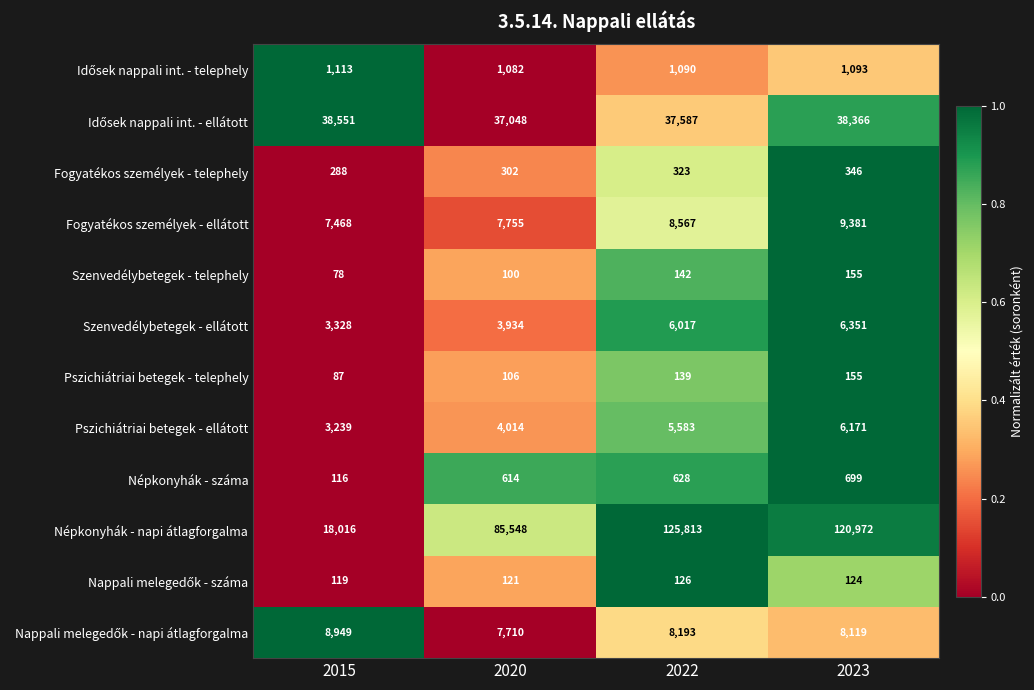

Which series has the largest range (max minus min)?

Népkonyhák - napi átlagforgalma